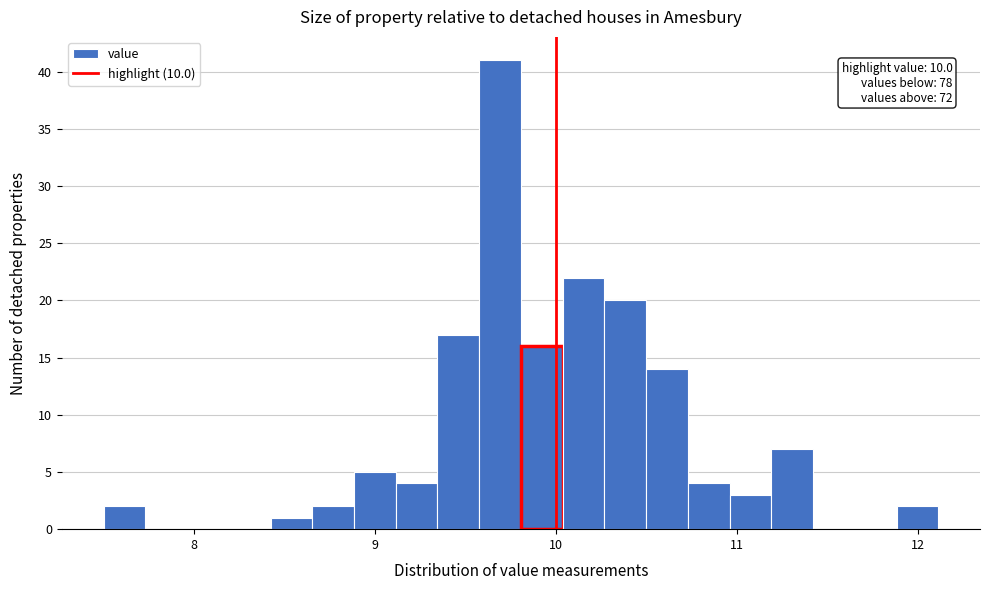

Read against the x-axis, roughly where is the centre of the tallest bar?

9.7